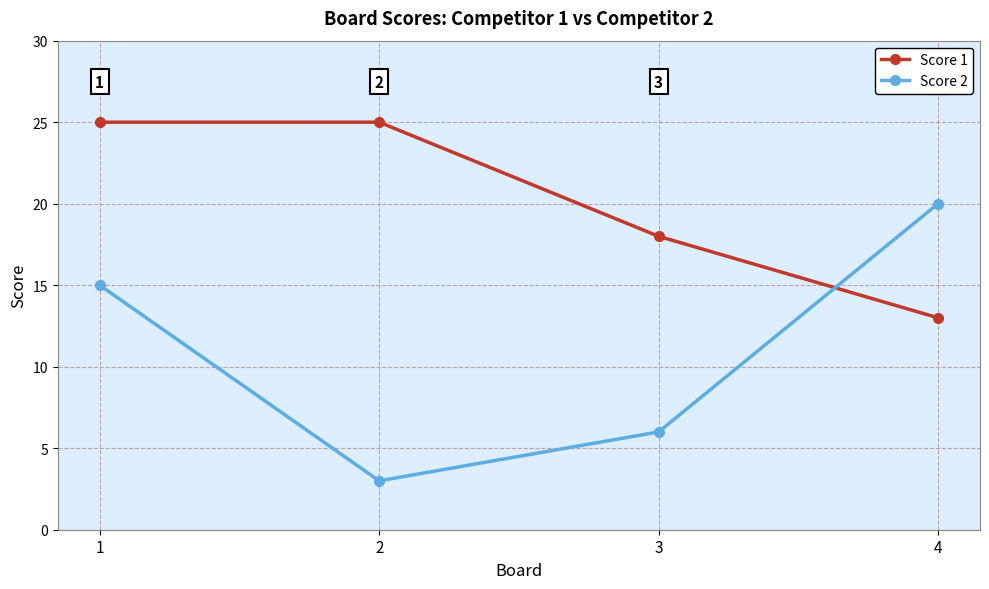

Rank the categories by Score 2 value from lowest to highest.

2, 3, 1, 4